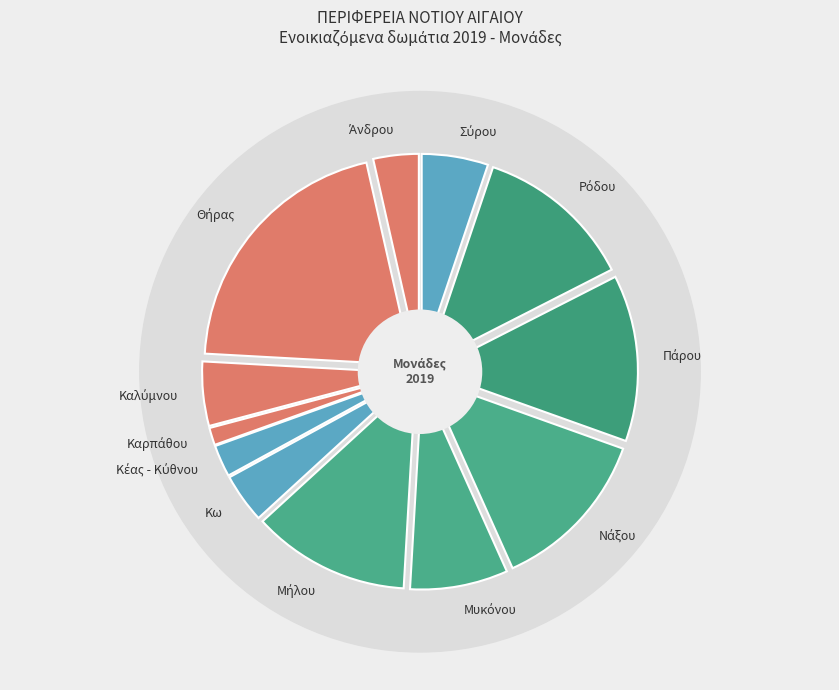

How much of the chart is everything except Άνδρου?

96.5%